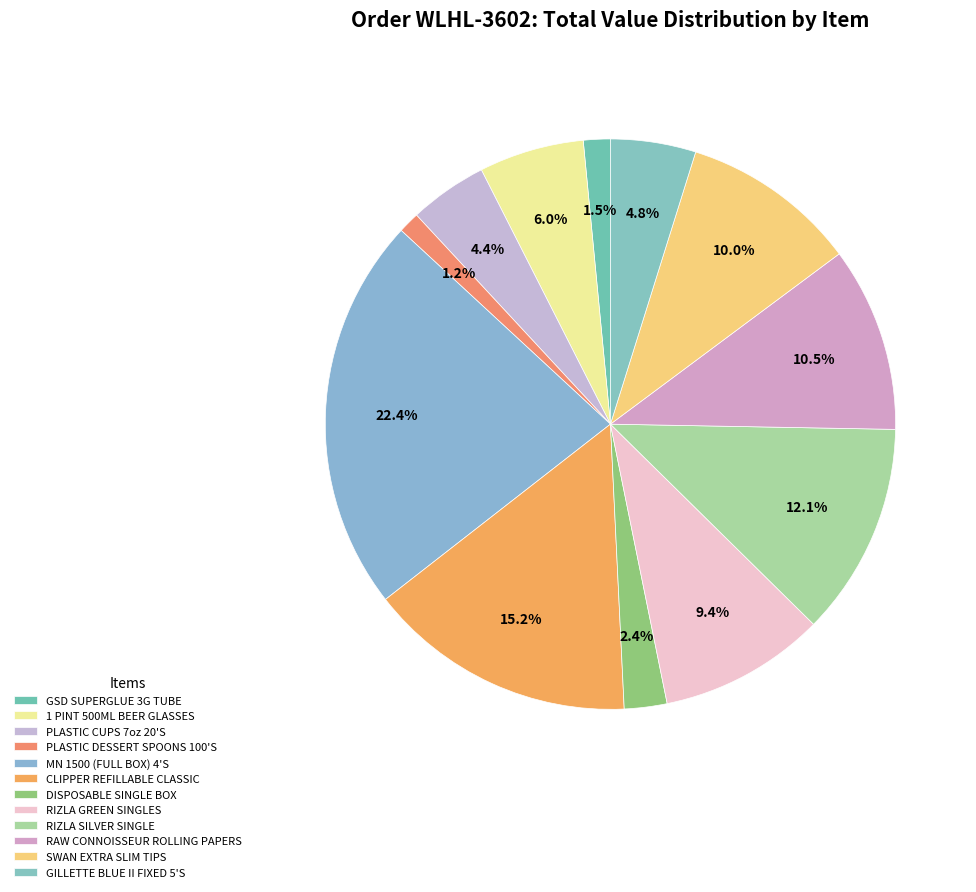

Which category has the biggest portion of the pie?

MN 1500 (FULL BOX) 4'S